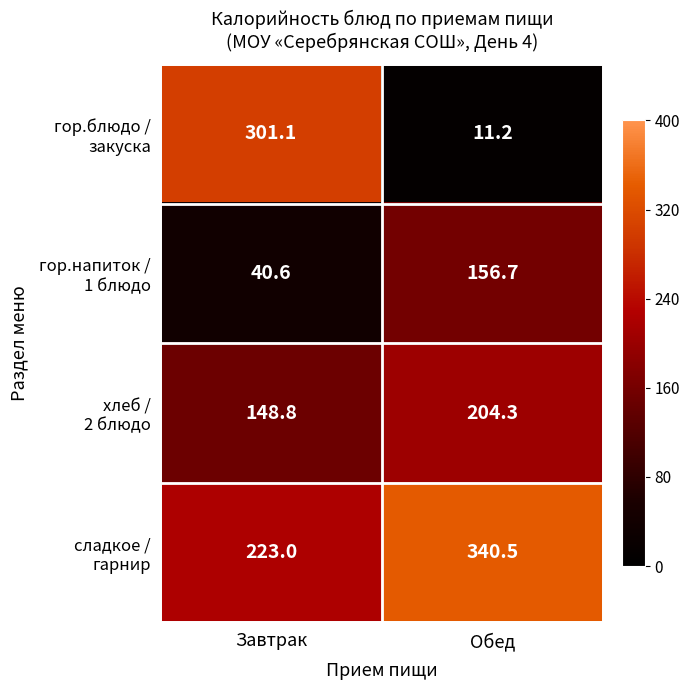

What is the spread (max minus min) of values at Завтрак?

260.5